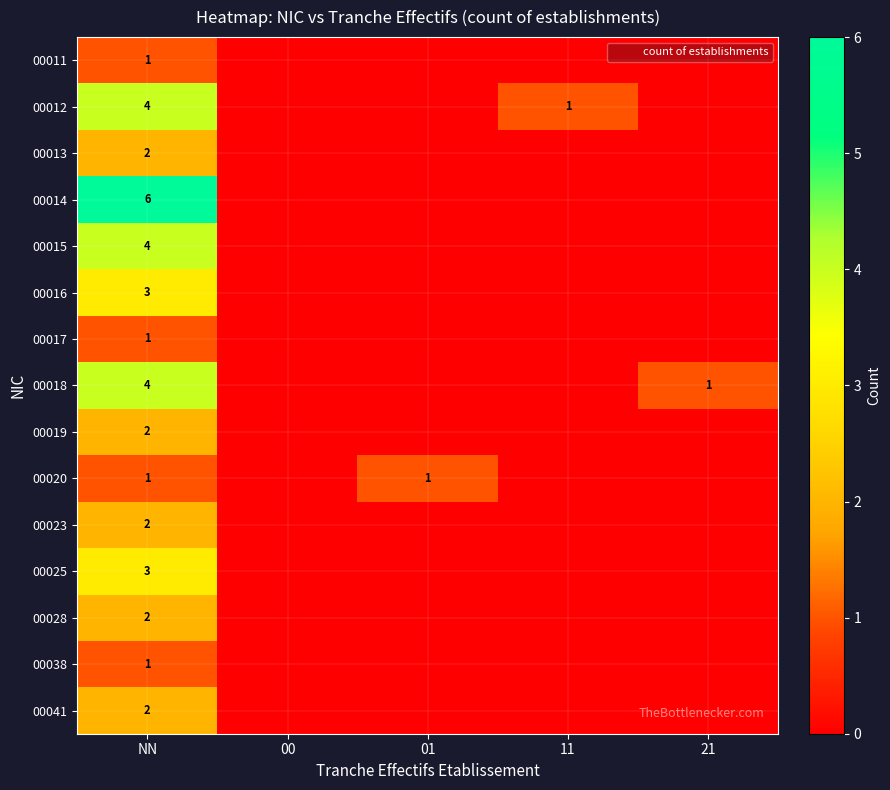

Between NN and 01, which series saw the biggest shift?

00014